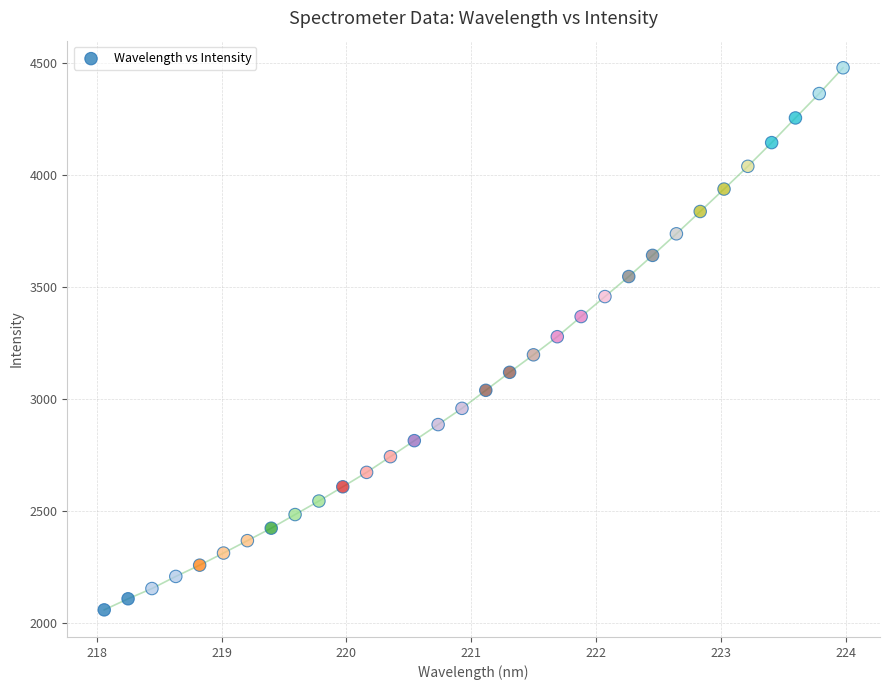

What is the range of Y values (max minus min)?

2417.4